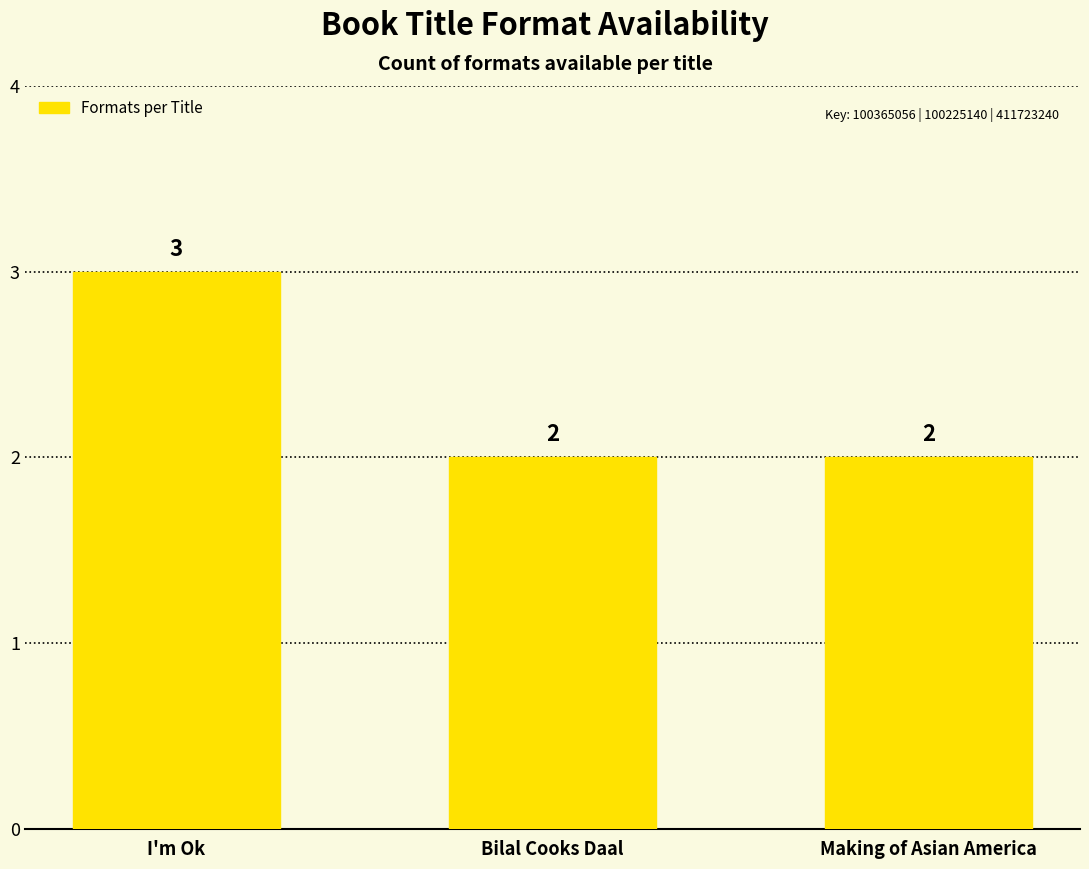

Reading left to right, what are all the values shown in this chart?

3	2	2